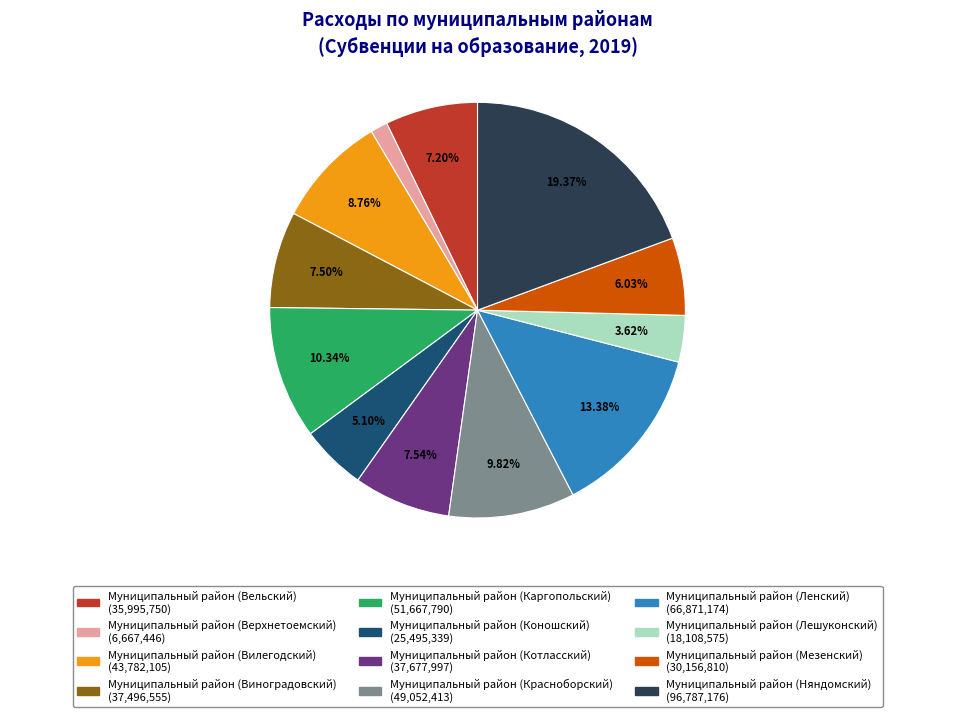

Count the number of slices in the pie.

12